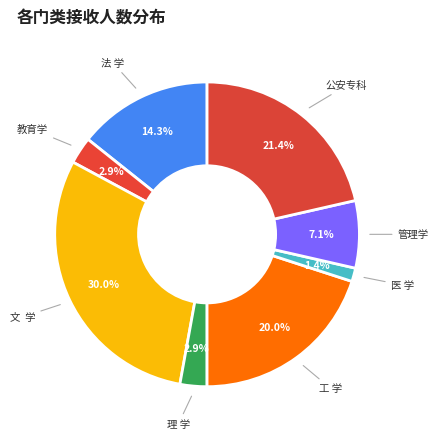

To the nearest percent, what percentage of the pie is 教育学?

3%